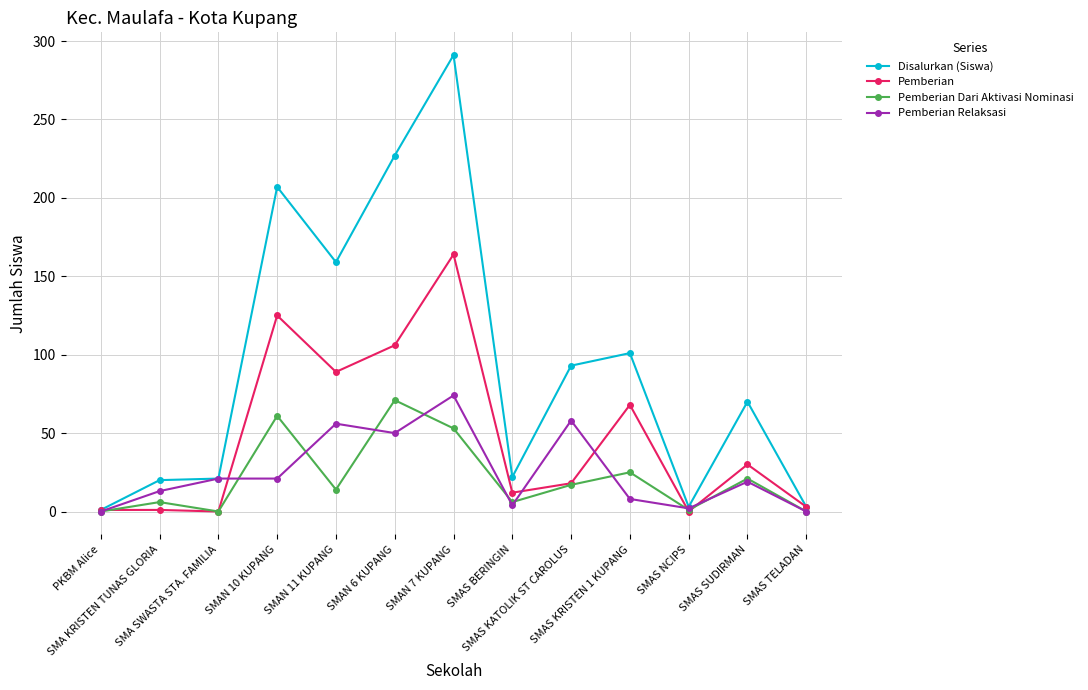

True or false: Pemberian Dari Aktivasi Nominasi has more than 1 interior local peaks.

True